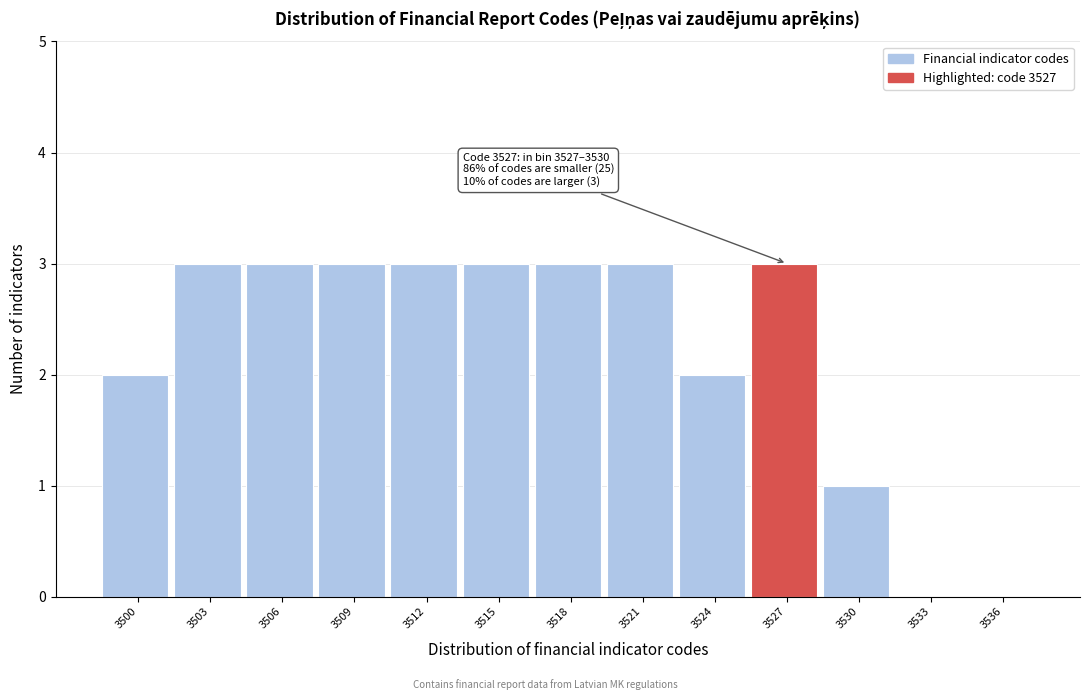

Reading left to right, extract all data points from this chart.

3500=2	3503=3	3506=3	3509=3	3512=3	3515=3	3518=3	3521=3	3524=2	3527=3	3530=1	3533=0	3536=0